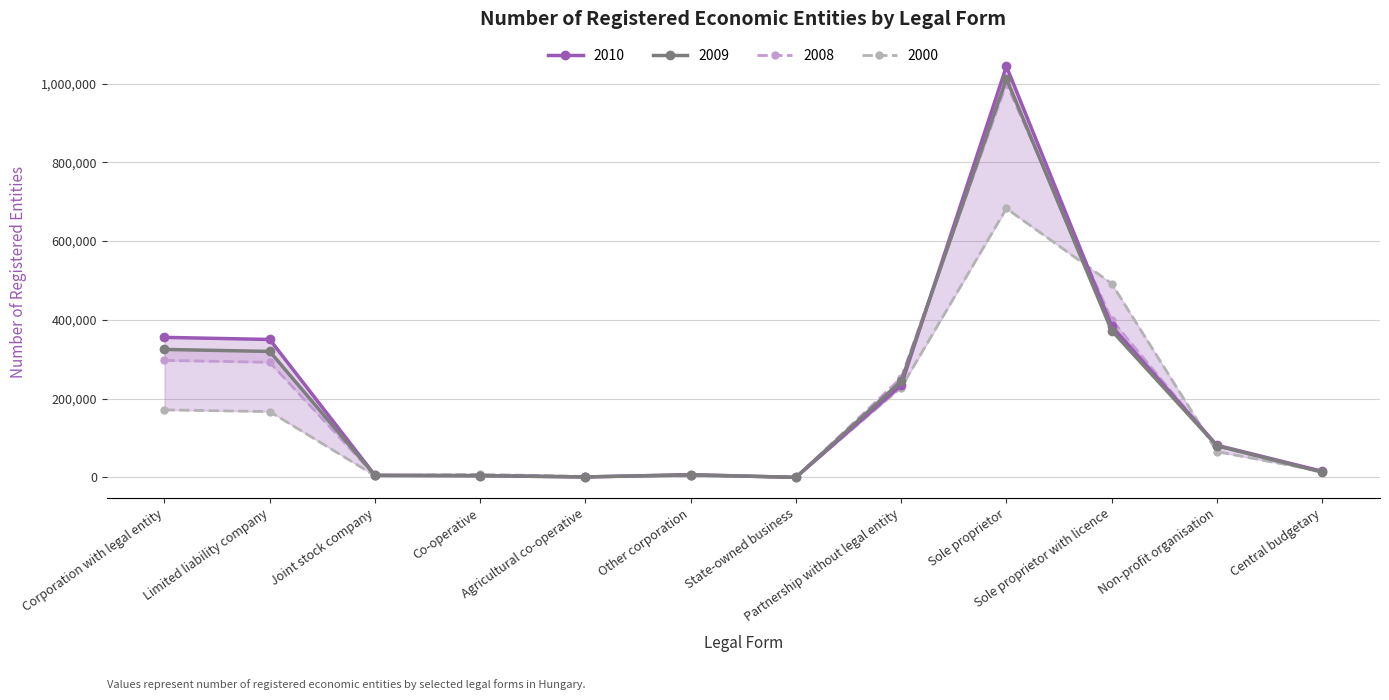

What is the total value across all series at Corporation with legal entity?

1149009